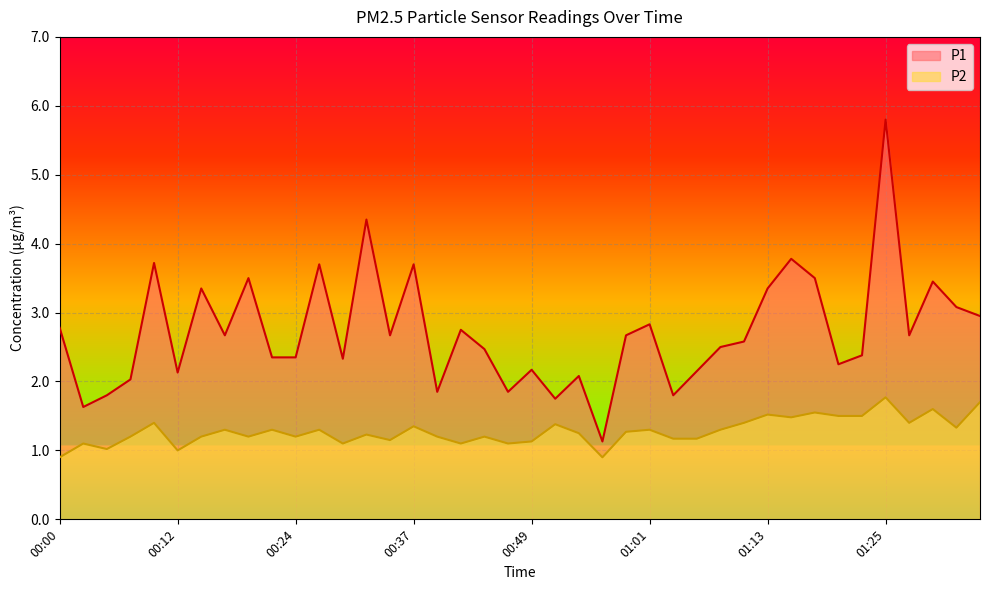

True or false: P2 and P1 intersect in this chart.

False